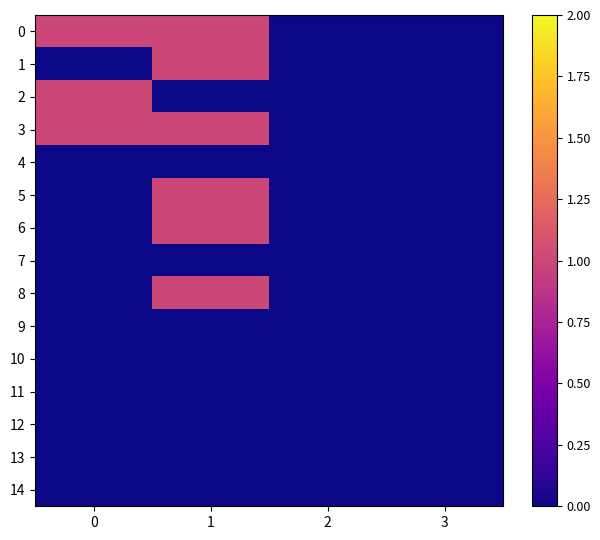

At 3, list the series in order from largest to smallest.

0, 1, 2, 3, 4, 5, 6, 7, 8, 9, 10, 11, 12, 13, 14